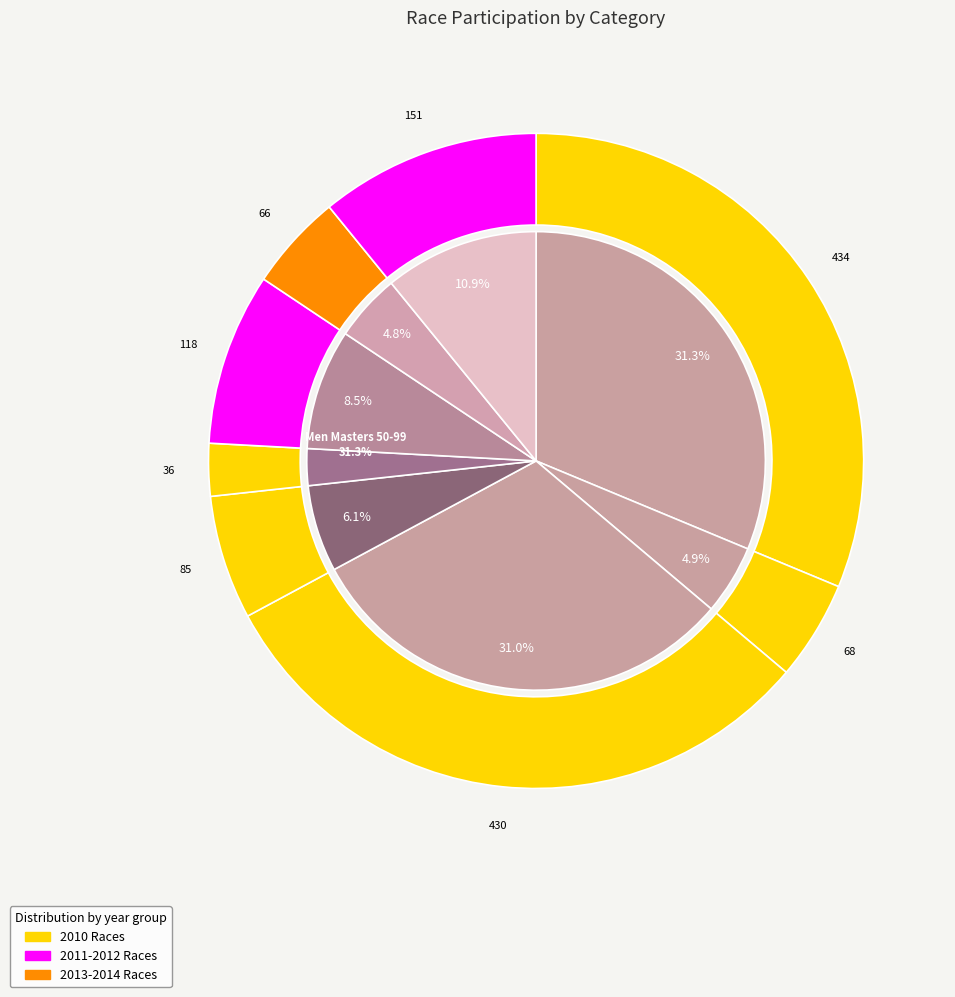

To the nearest percent, what is the combined percentage of Men Masters 55+ and Men Cat 4?

16%